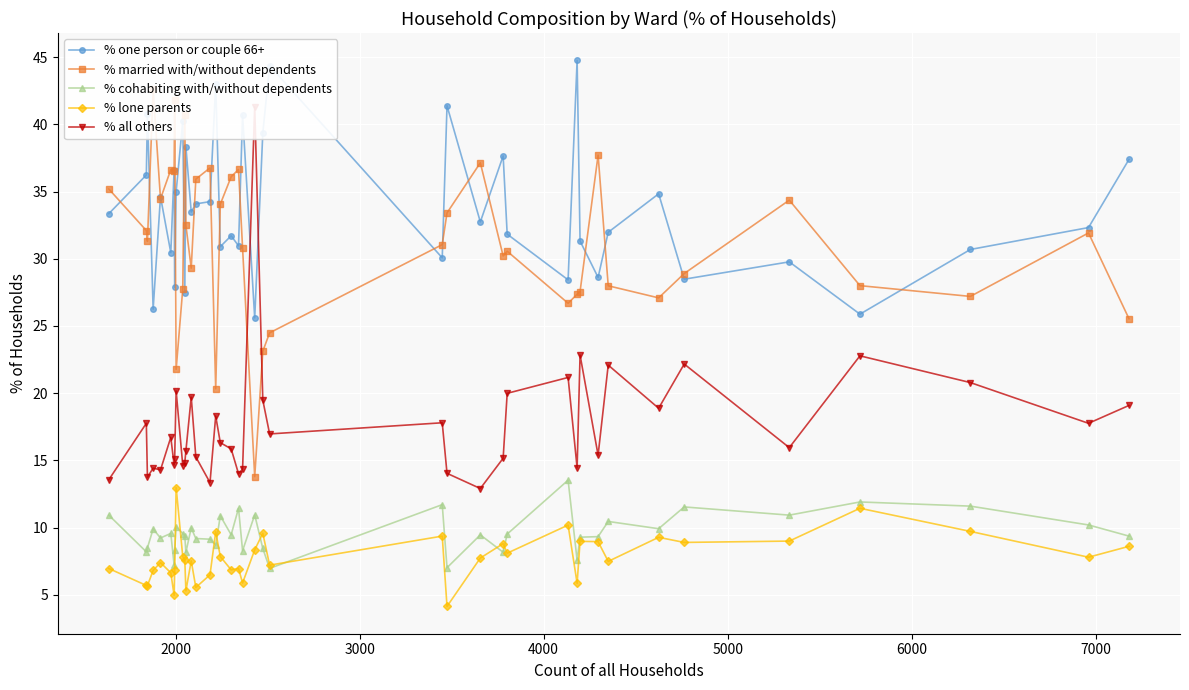

True or false: % one person or couple 66+ has more than 0 interior local peaks.

True